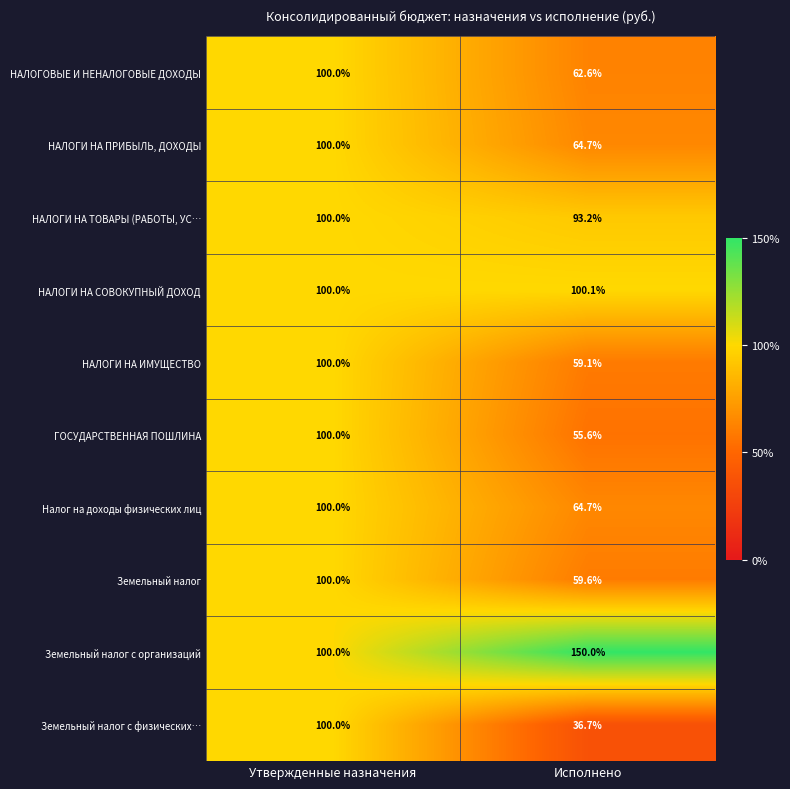

Is the value of ГОСУДАРСТВЕННАЯ ПОШЛИНА at Исполнено greater than the value of НАЛОГИ НА ИМУЩЕСТВО at Исполнено?

No